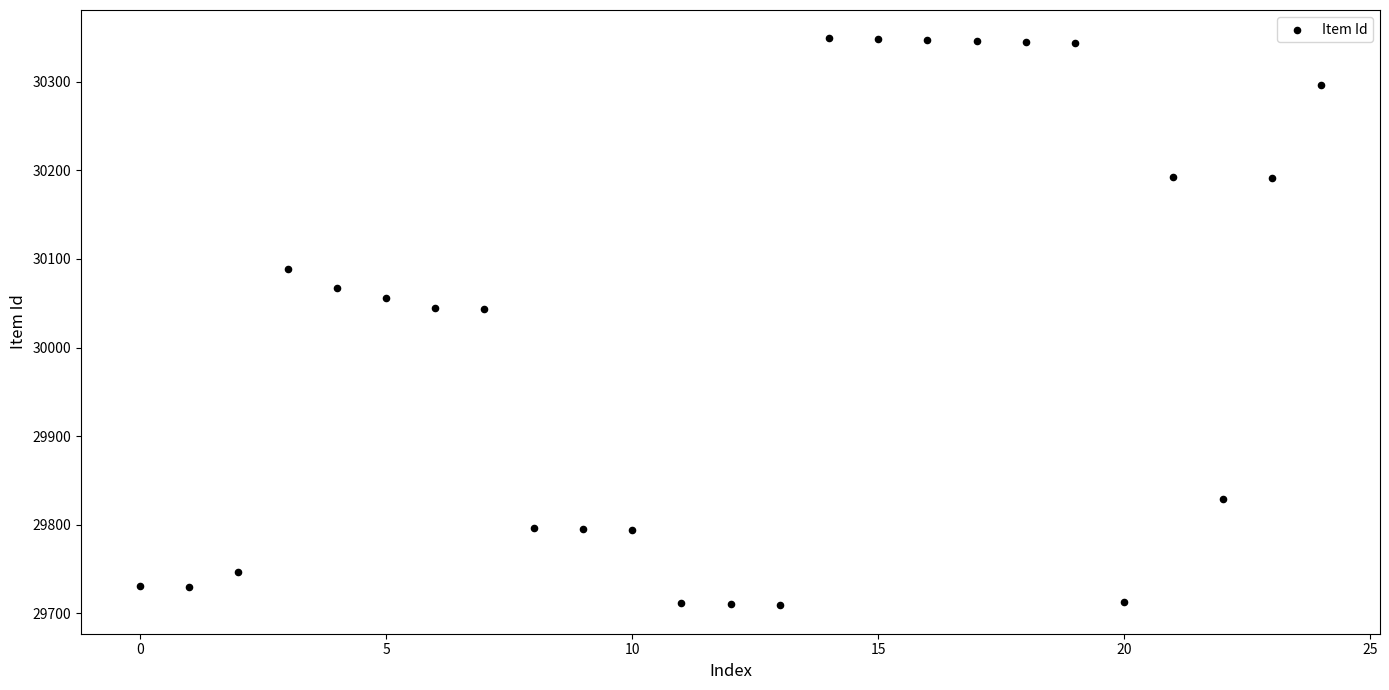

How many points are shown in the scatter plot?

25